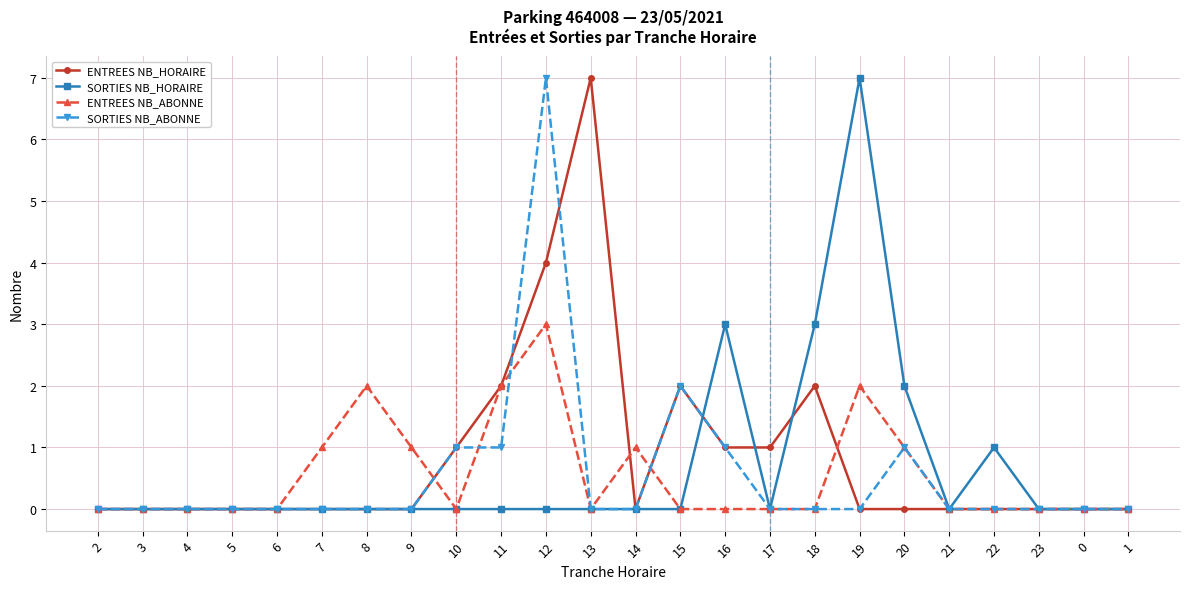

True or false: SORTIES NB_HORAIRE has more than 2 points higher than both neighbors.

True